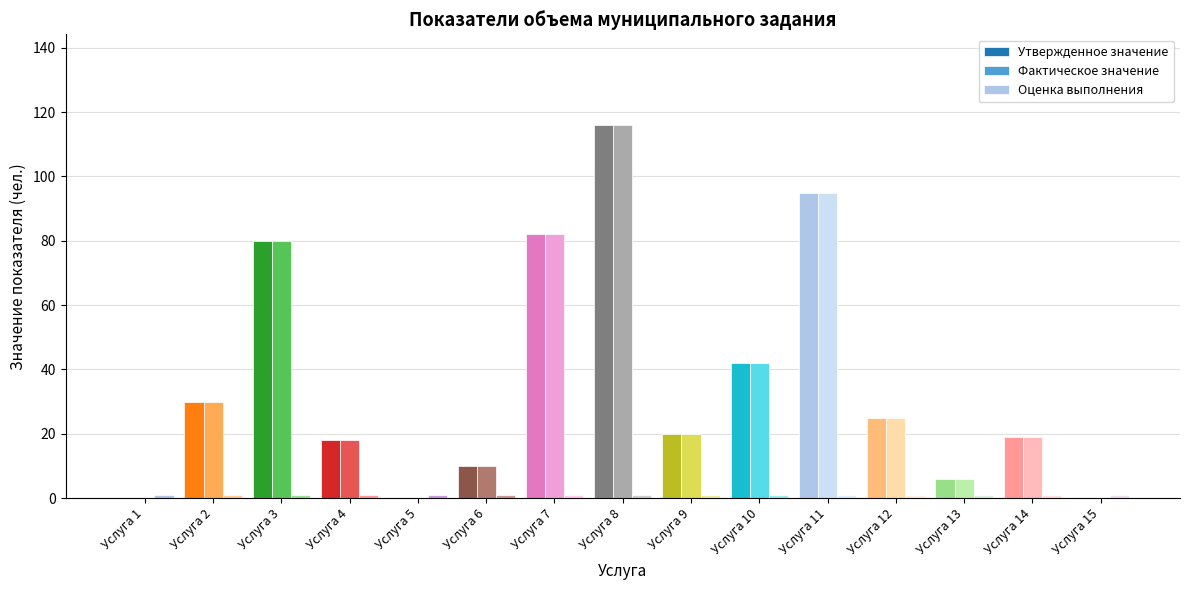

Reading right to left, transcribe all the data shown in this chart.

Утвержденное значение: 0	19	6	25	95	42	20	116	82	10	0	18	80	30	0
Фактическое значение: 0	19	6	25	95	42	20	116	82	10	0	18	80	30	0
Оценка выполнения: 1	1	1	1	1	1	1	1	1	1	1	1	1	1	1